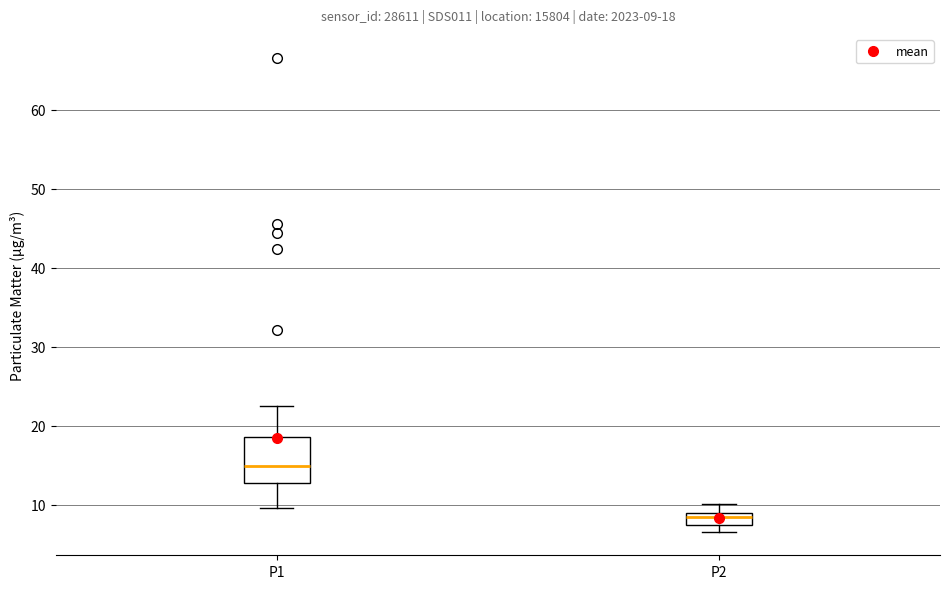

Which box's median line is the lowest?

P2